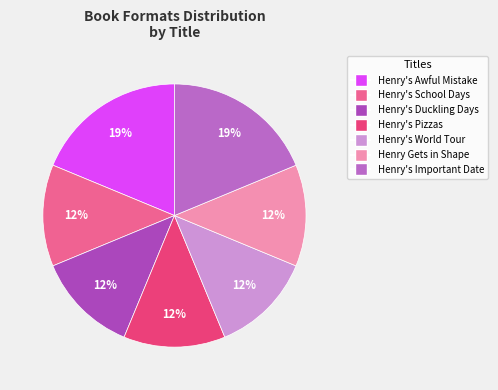

How many slices are in this pie chart?

7